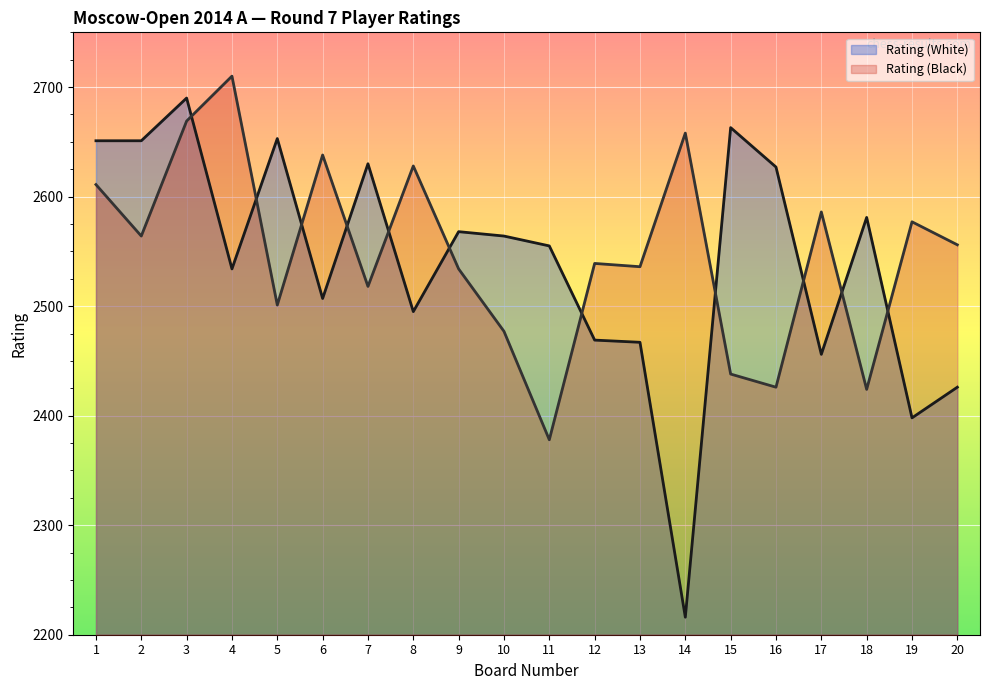

What is the difference between the maximum and minimum values in the Rating (Black) series?

332